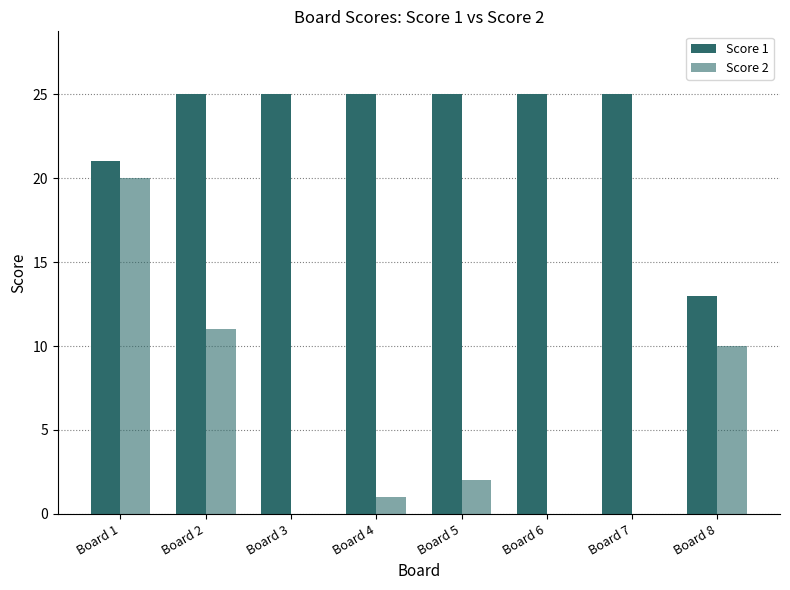

How many groups of bars are there?

8